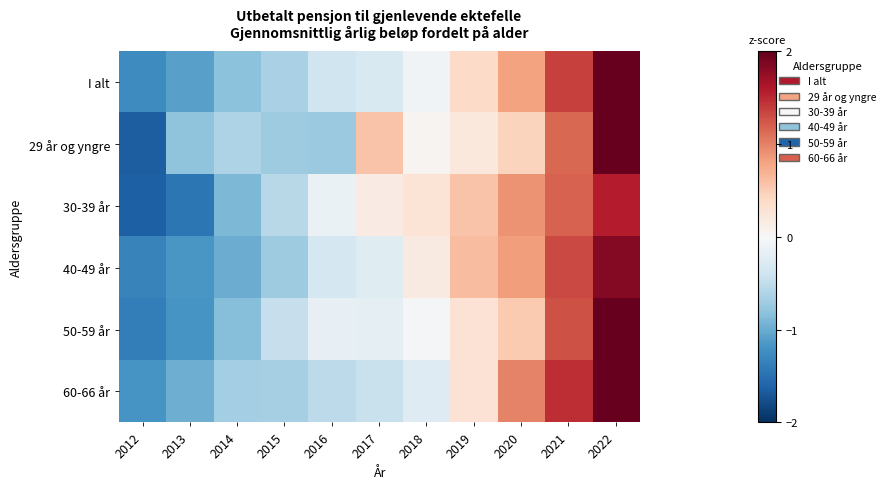

What is the difference between the highest and lowest values at 2013?

0.6